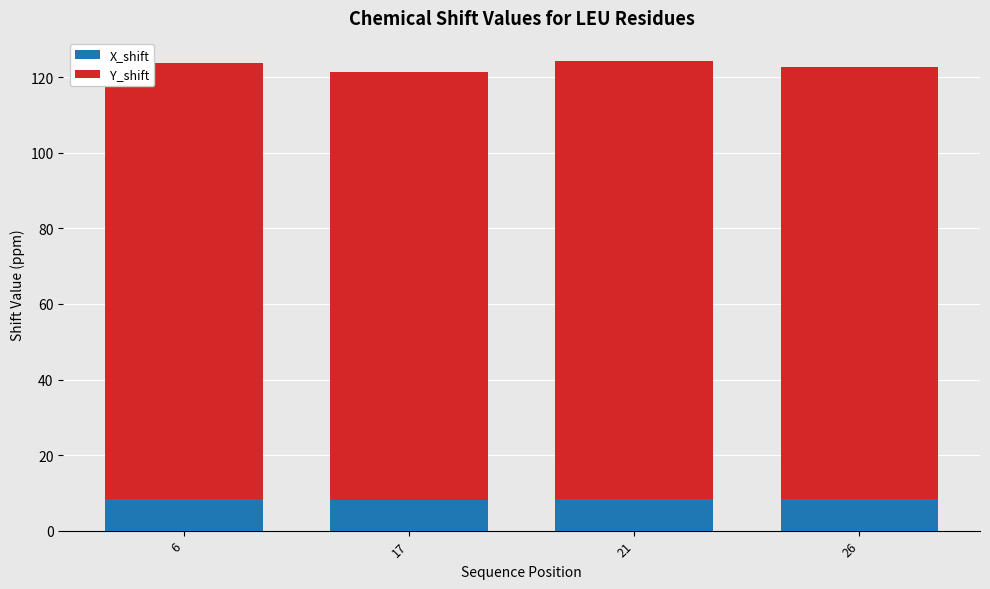

What is the value of the X_shift bar at the 2nd from the left?

8.0